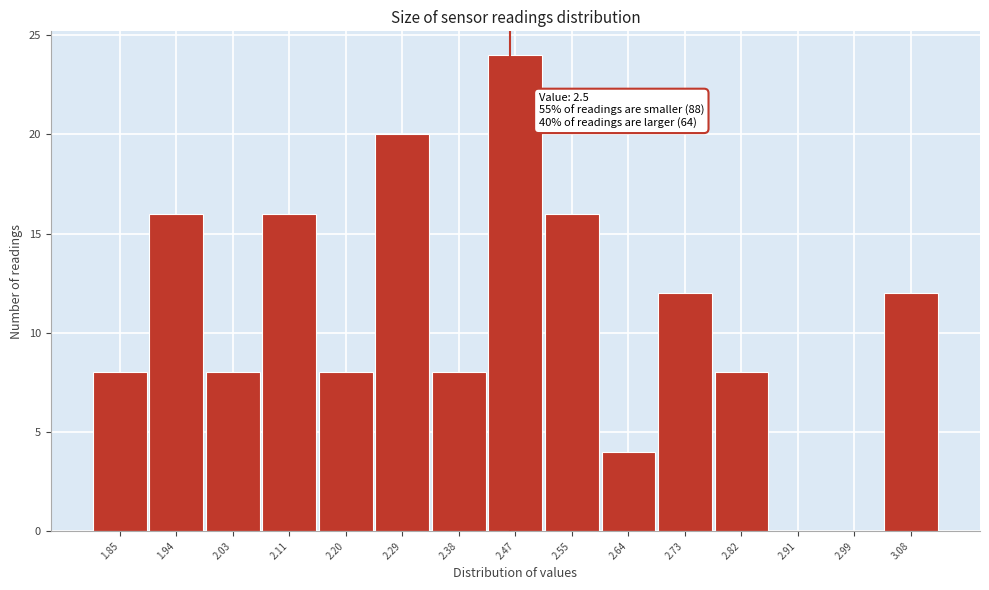

Reading right to left, list all the values displayed in this chart.

3.08=12	2.99=0	2.91=0	2.82=8	2.73=12	2.64=4	2.55=16	2.47=24	2.38=8	2.29=20	2.20=8	2.11=16	2.03=8	1.94=16	1.85=8